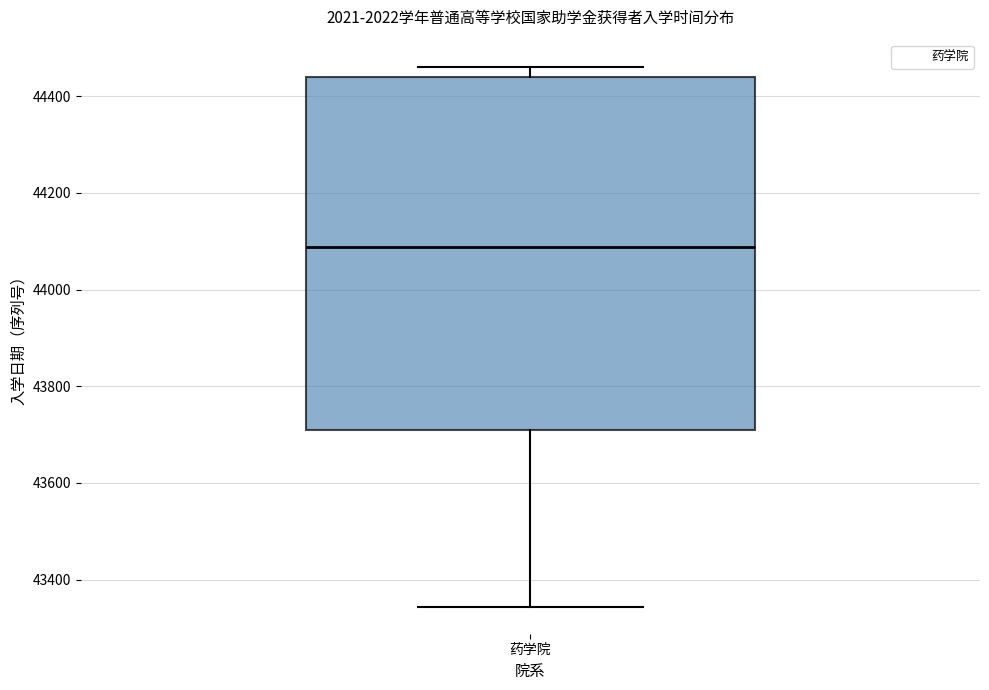

Read this box plot against the y-axis: the position of the median line, the range covered by the box, and the ends of both whiskers. The values are not printed on the chart, so give them approximately, as read against the axis.

median 44080, box 43700 to 44440, whiskers 43340 to 44460